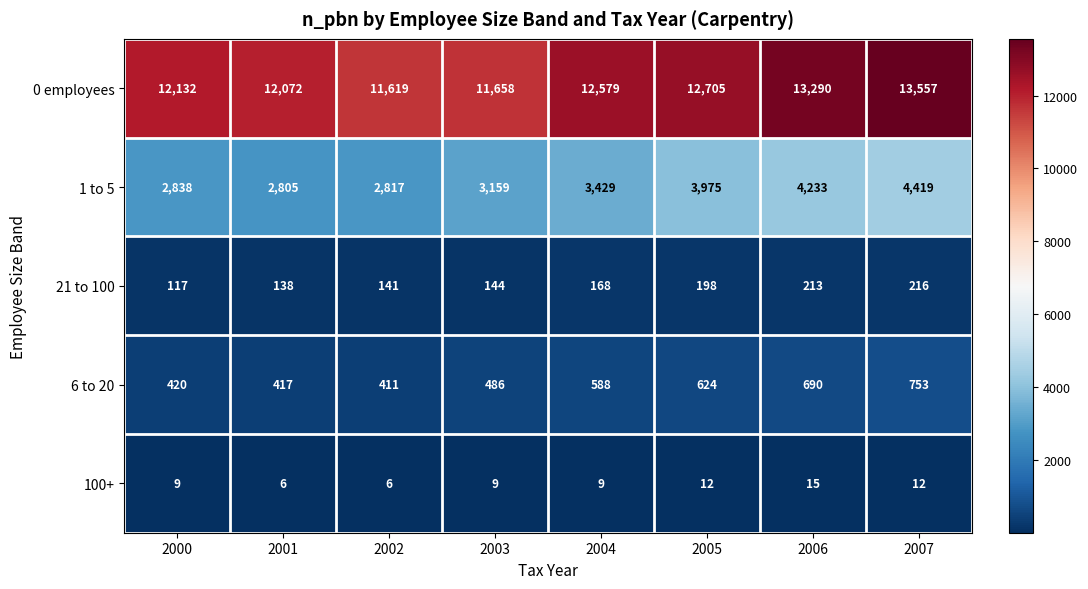

What is the average value of the 0 employees series?

12452